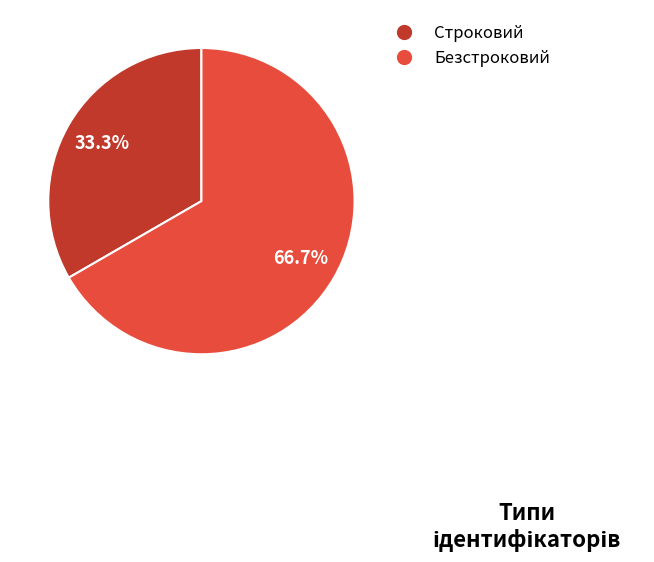

True or false: Безстроковий accounts for 61% of the total.

False